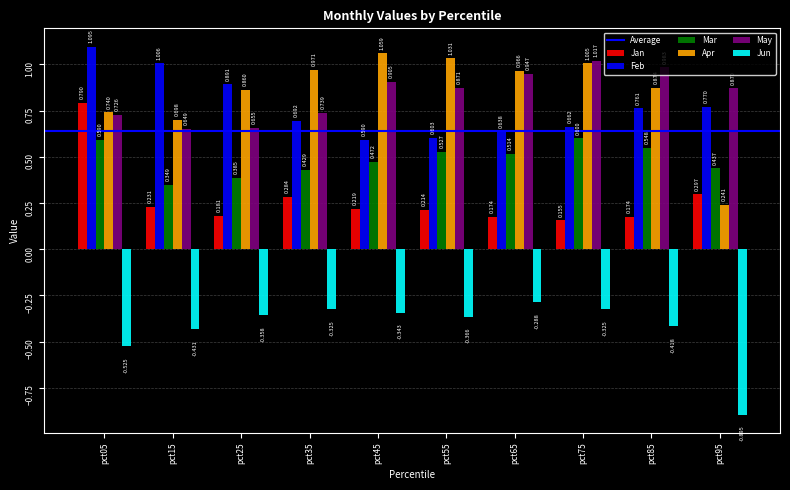

Which series has the largest total across all categories?

Apr